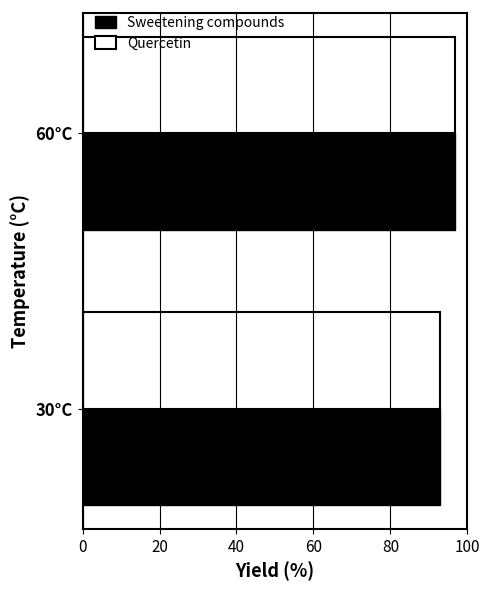

List the labels in order of Quercetin value, smallest first.

30°C, 60°C